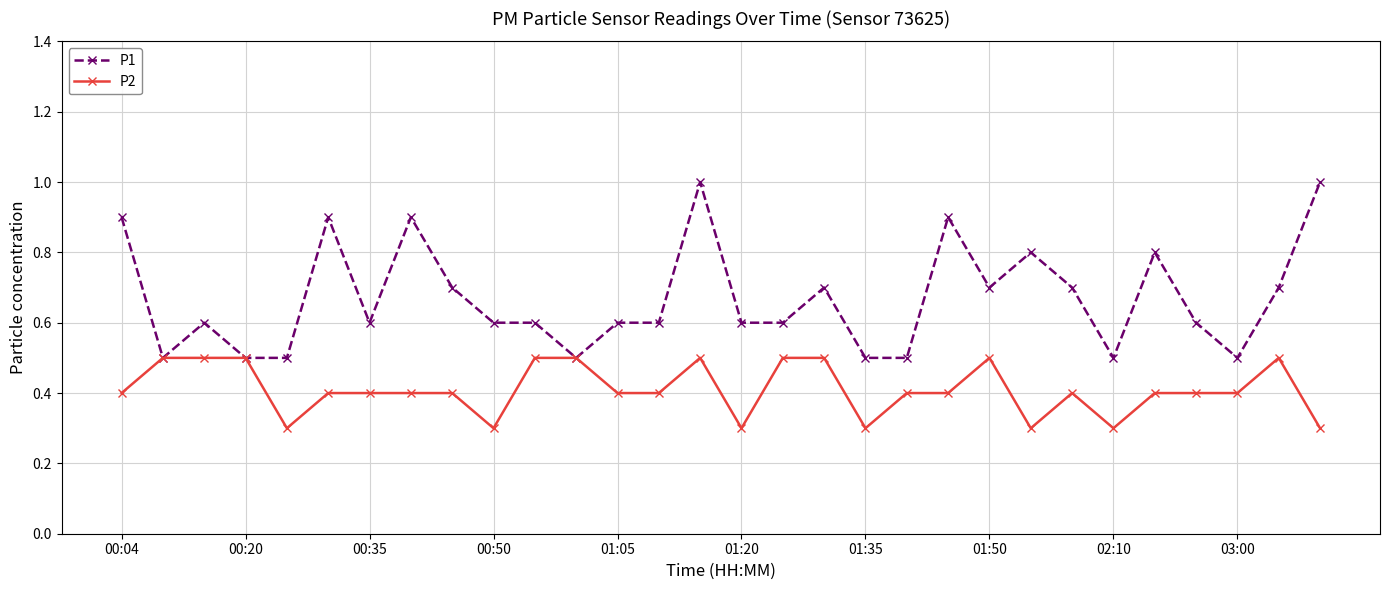

Rank the series by their average value, from highest to lowest.

P1, P2